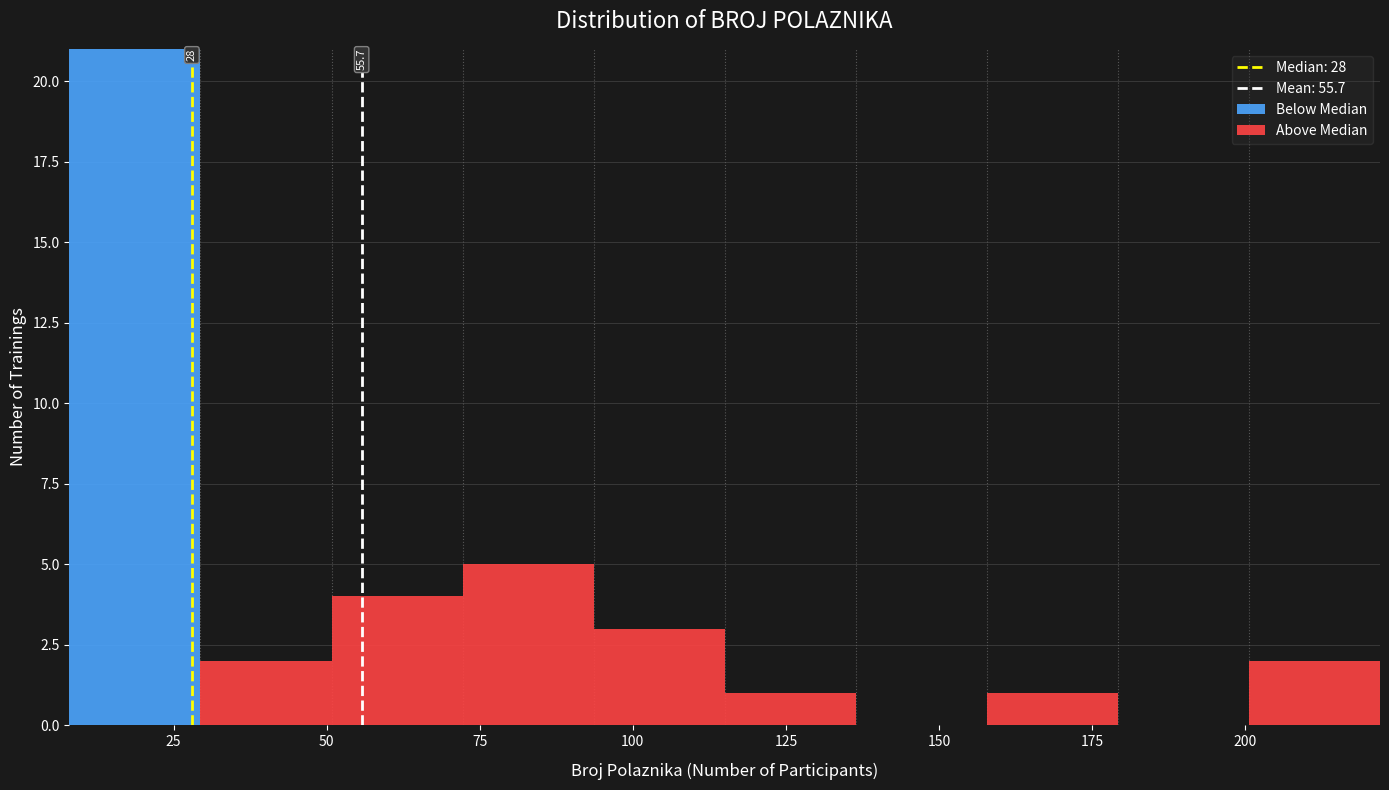

Which range on the x-axis has the tallest stacked bar (by total height)?

10 to 30